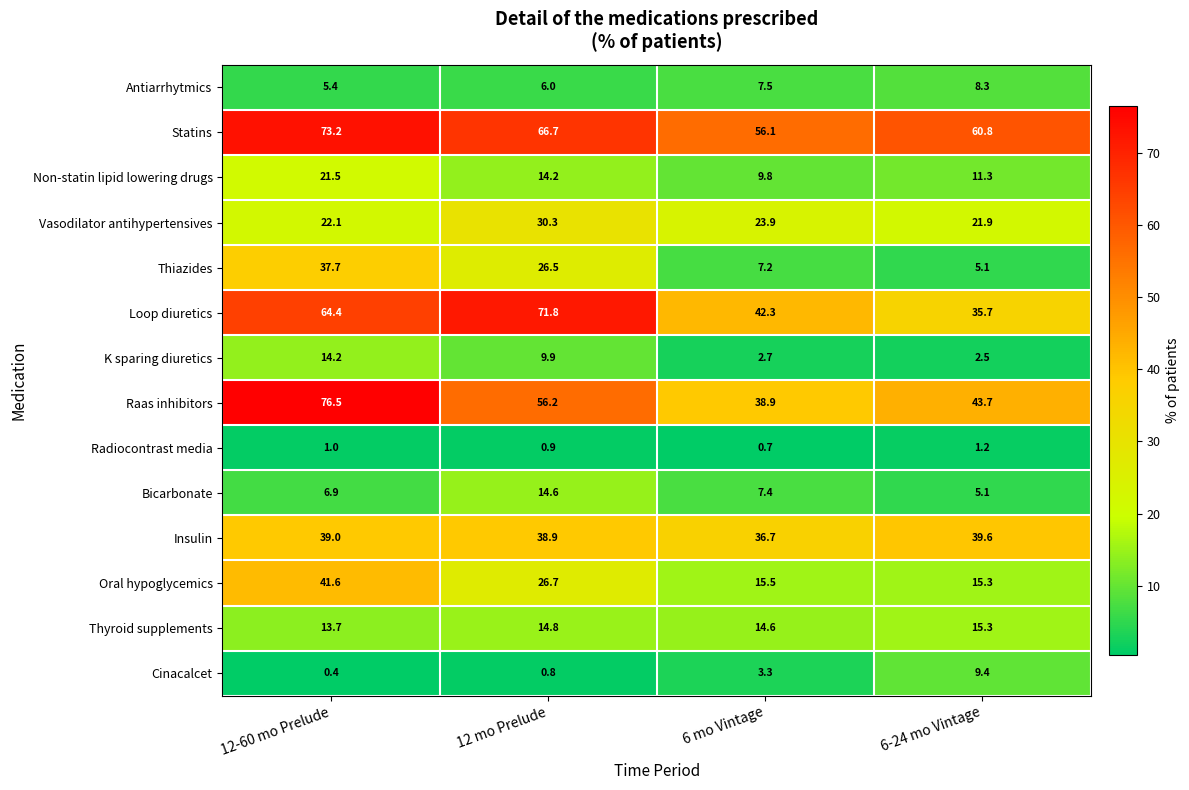

Which series has the widest spread of values?

Raas inhibitors